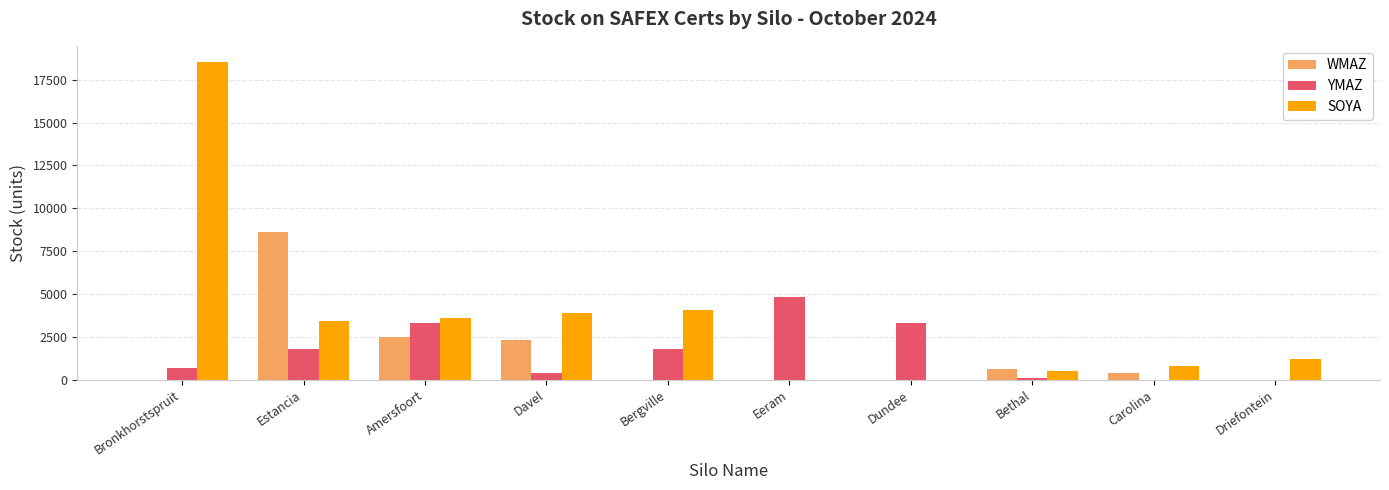

The WMAZ series shows -3419 at Bronkhorstspruit. True or false?

False